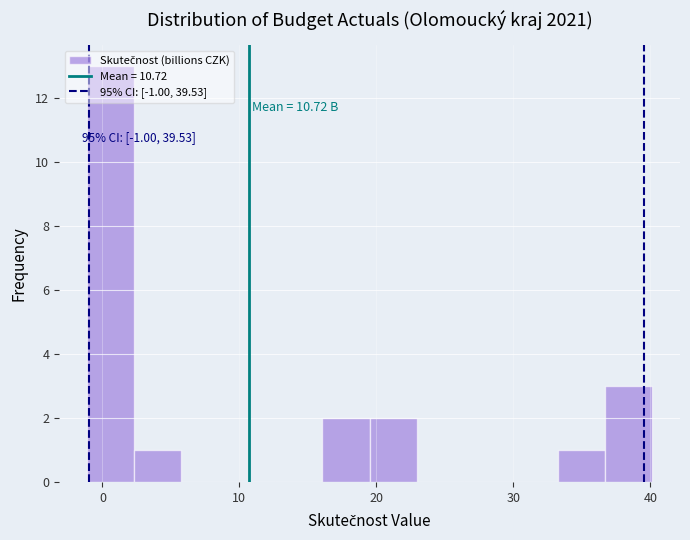

Around what value on the x-axis is the tallest bar? Give the approximate position of its centre, as read against the axis.

1